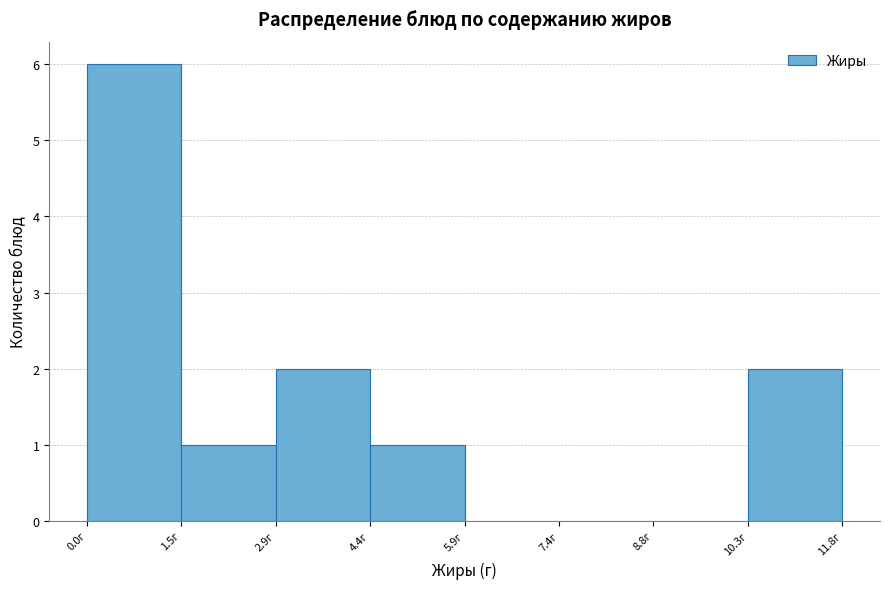

How tall is the bar that spans 4.4 to 5.8 on the x-axis? Neither the bar edges nor the heights are printed on the chart, so give them approximately, as read against the axes.

1